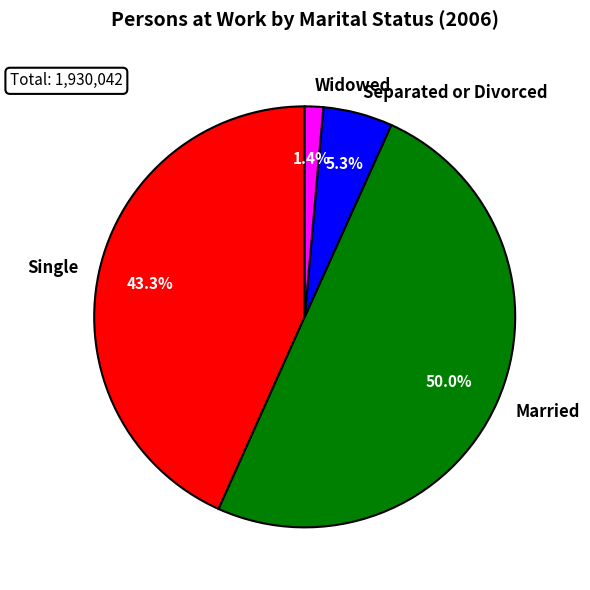

How many slices are in this pie chart?

4